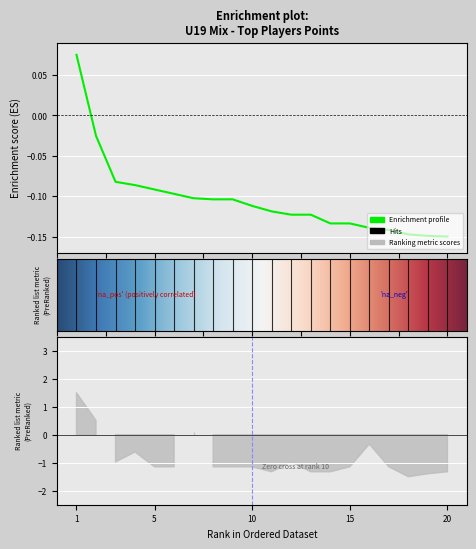

What is the sum of the values at 2 and 15?

-0.2